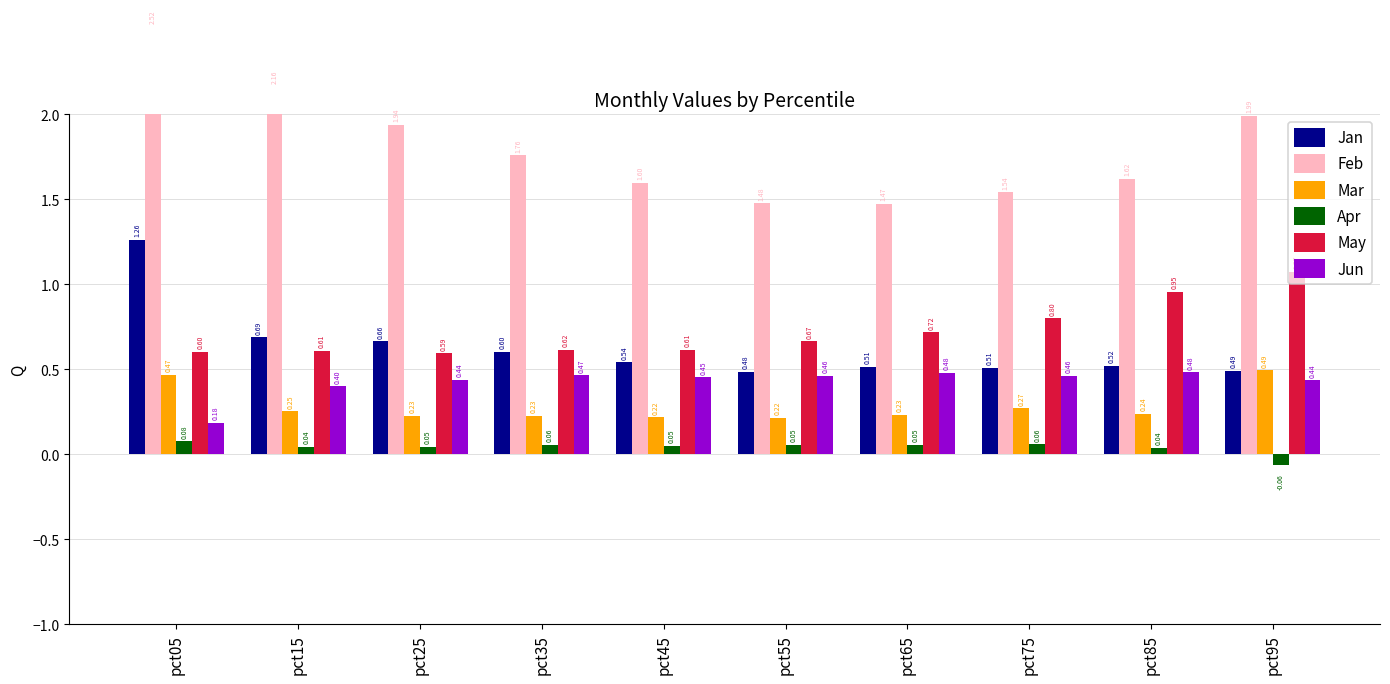

Which category has the highest value in the Jun series?

pct85